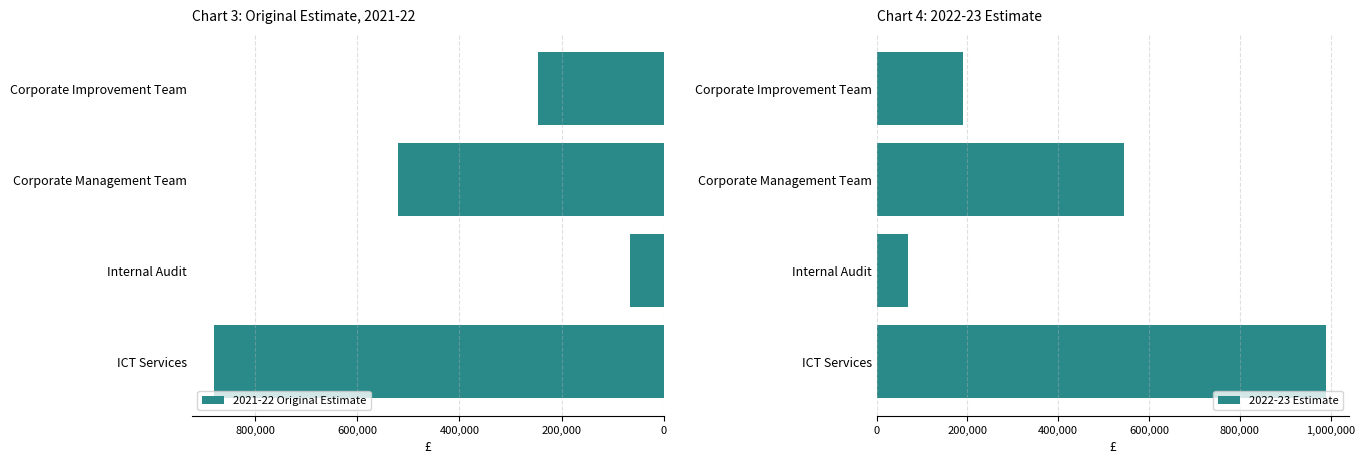

Reading left to right, transcribe all the data shown in this chart.

2021-22 Original Estimate: 879780.0	66680.0	520040.0	247260.0
2022-23 Estimate: 990239.6	68760.0	544330.0	189370.0